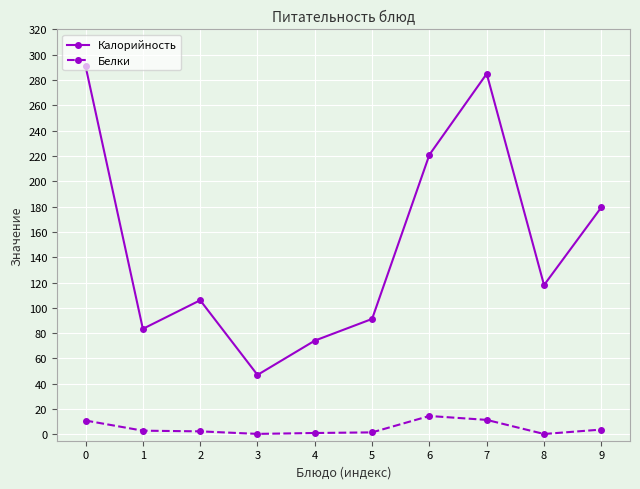

At 4, list the series in order from largest to smallest.

Калорийность, Белки